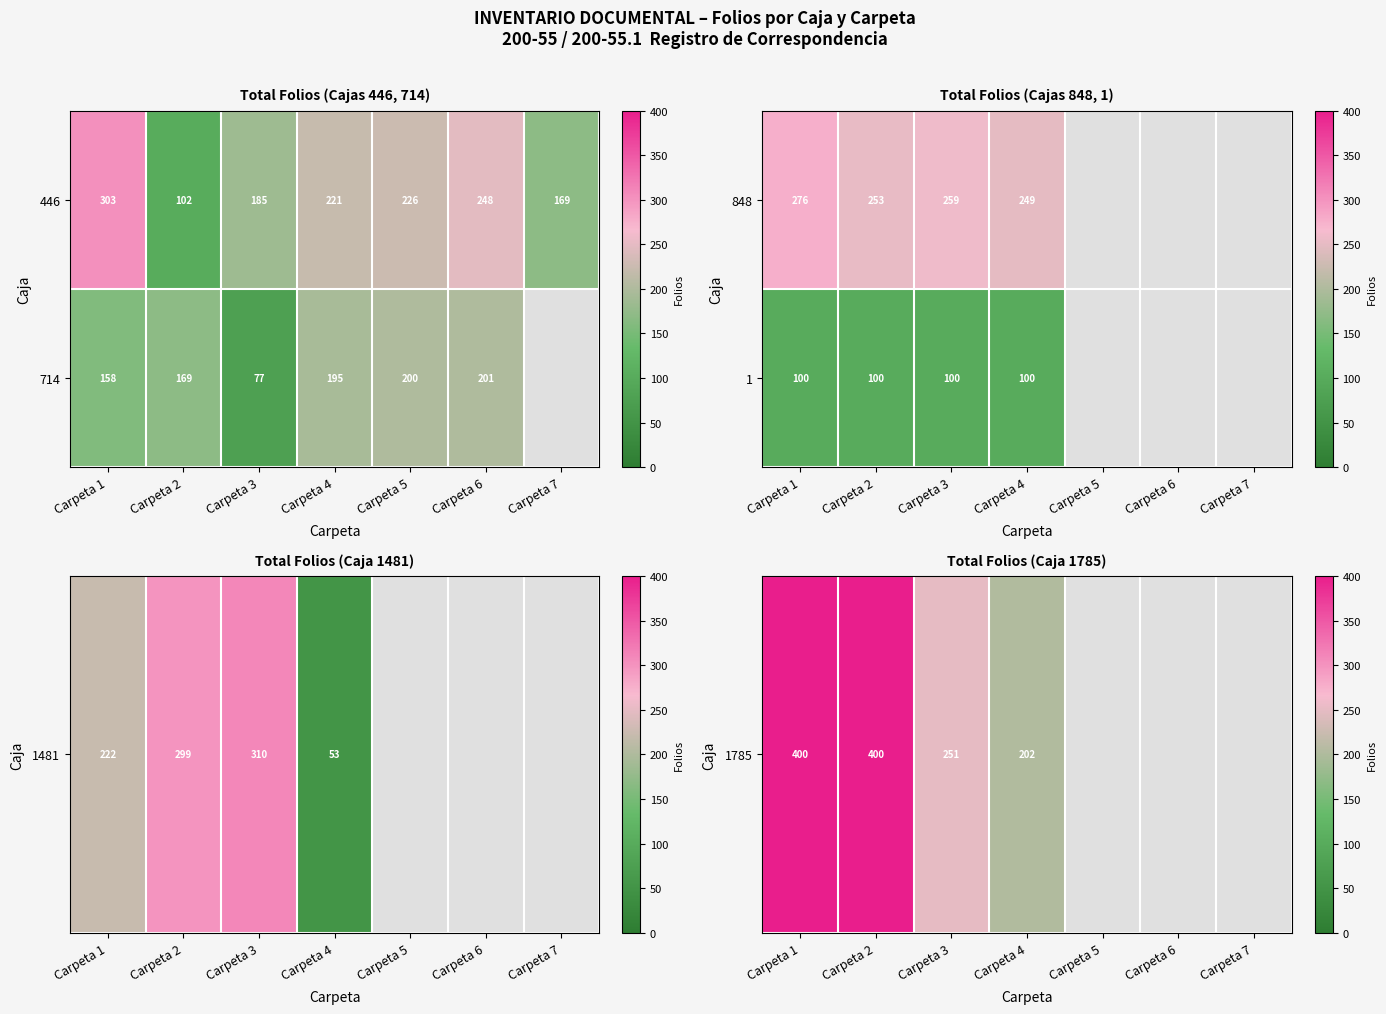

What is the difference between the highest and lowest values at Carpeta 2?

300.0